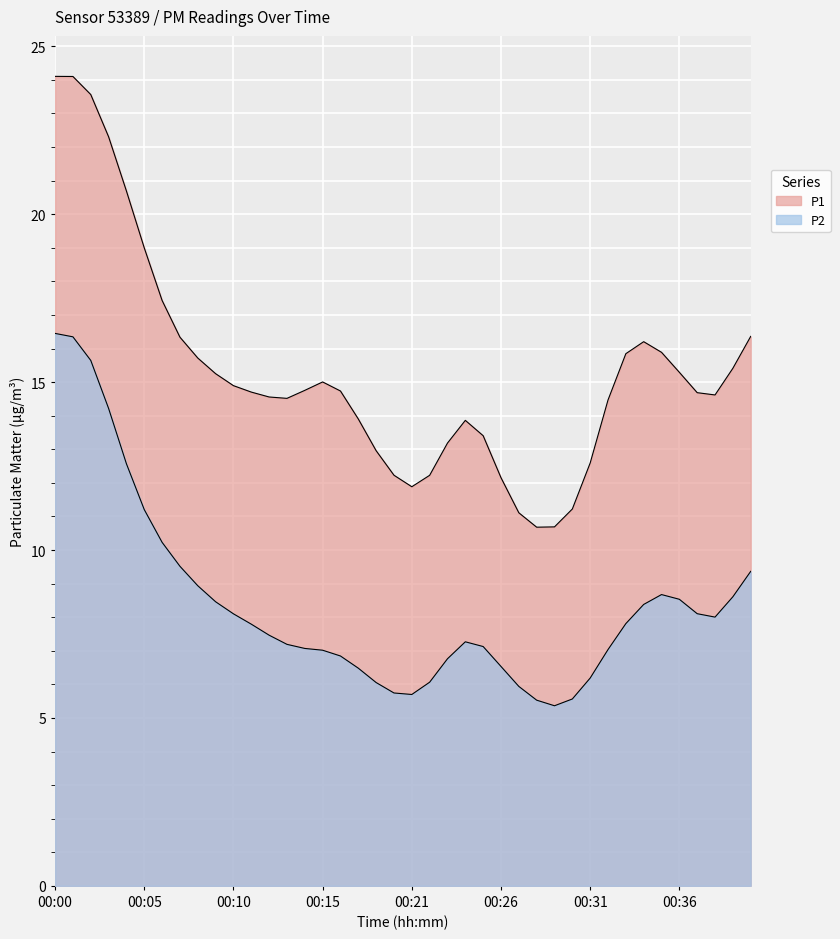

What is the spread (max minus min) of values at 00:23?

6.3